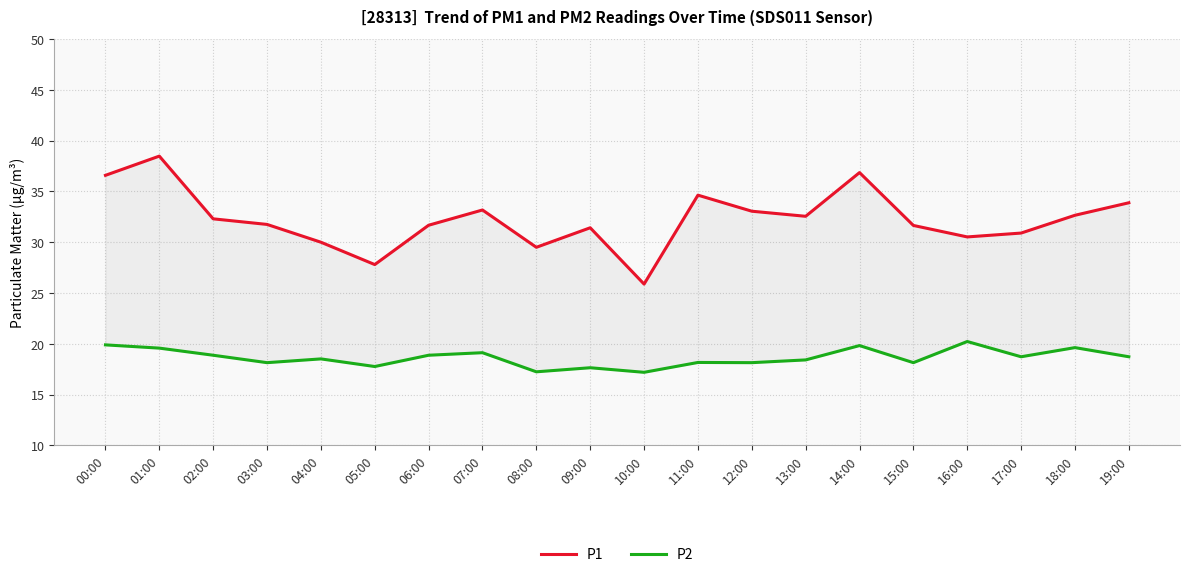

What is the difference between the highest and lowest values at 13:00?

14.1